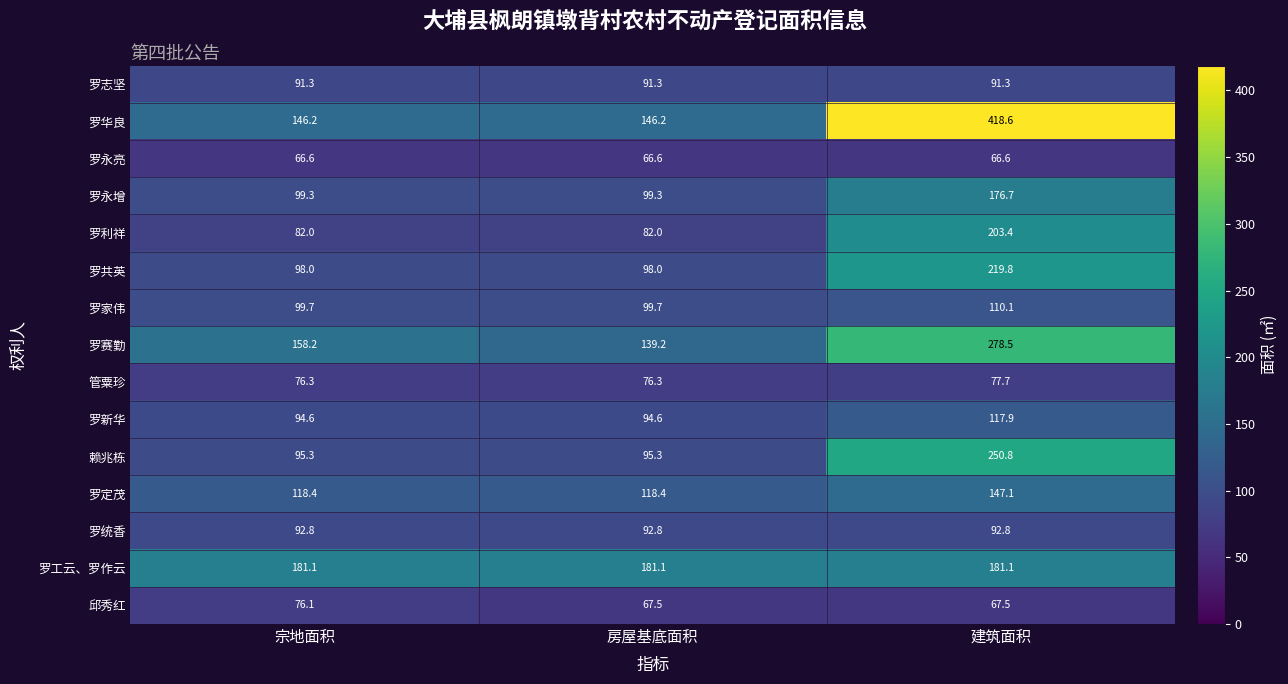

What is the difference between the highest and lowest values at 宗地面积?

114.5